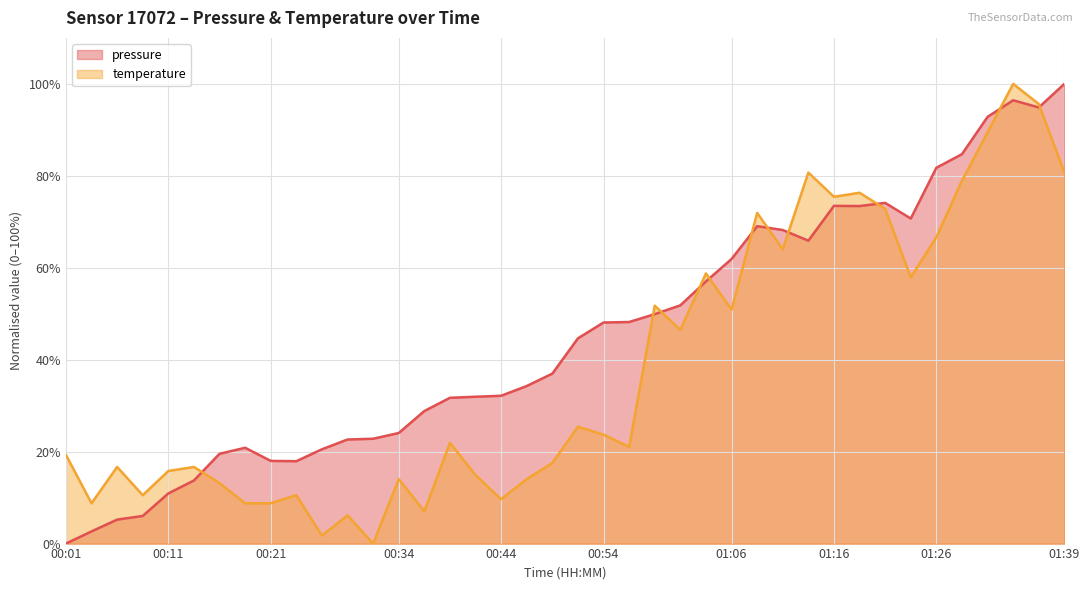

What is the sum of the pressure values at 01:34 and 00:51?

141.1